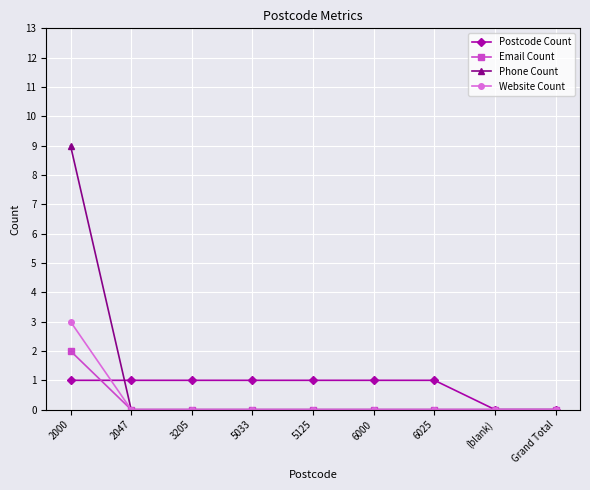

Which series has the largest total across all categories?

Phone Count